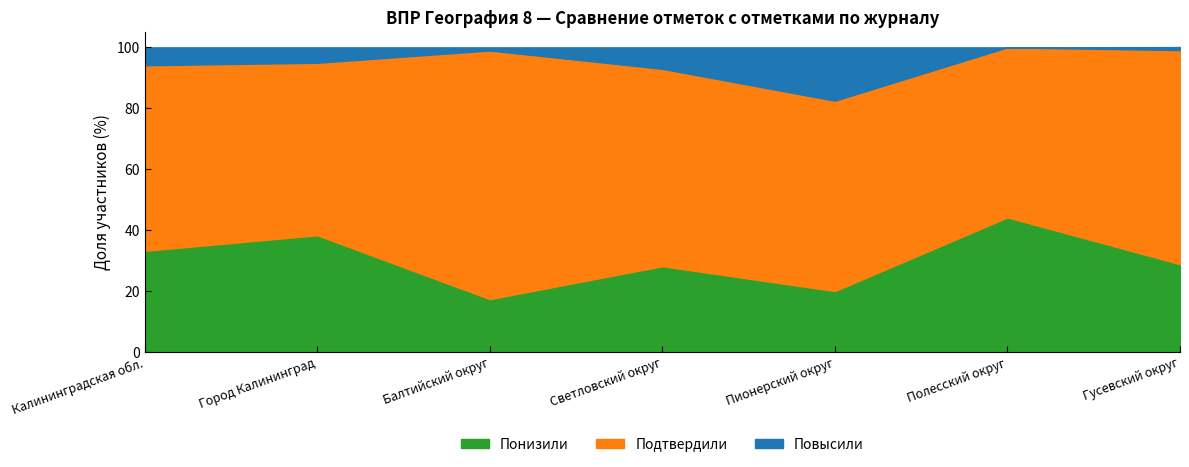

At which category does Повысили reach its first local peak?

Пионерский округ